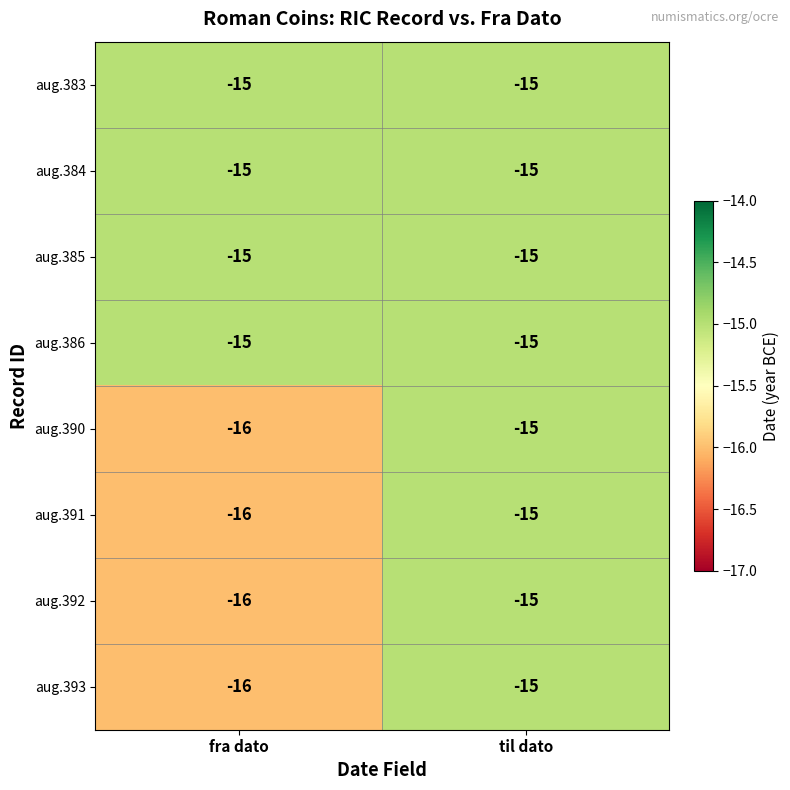

What is the total value across all series at til dato?

-120